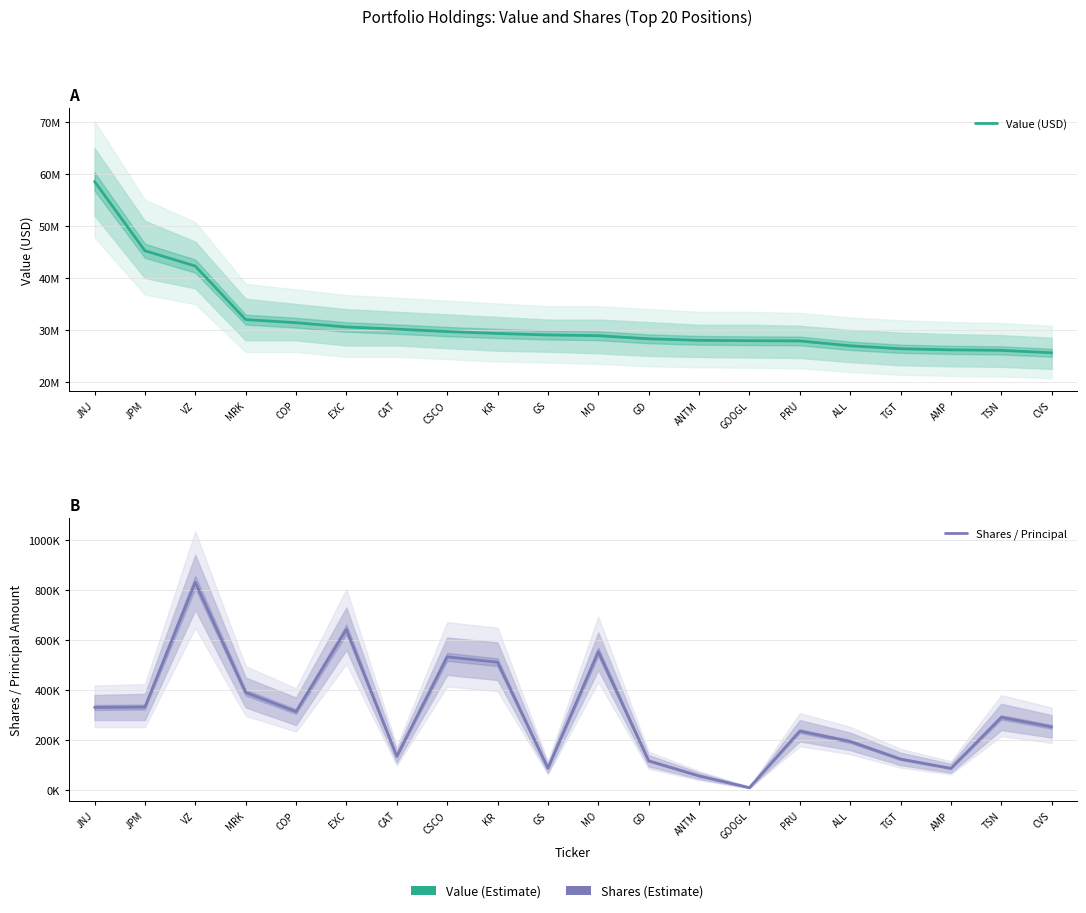

Reading left to right, what are all the values shown in this chart?

Value (USD): JNJ=58581000	JPM=45245000	VZ=42294000	MRK=31991000	COP=31394000	EXC=30572000	CAT=30155000	CSCO=29689000	KR=29319000	GS=29032000	MO=28893000	GD=28292000	ANTM=28001000	GOOGL=27928000	PRU=27882000	ALL=26952000	TGT=26377000	AMP=26169000	TSN=26068000	CVS=25604000
Shares / Principal: JNJ=330535	JPM=331904	VZ=830262	MRK=389895	COP=313945	EXC=641855	CAT=135332	CSCO=532435	KR=511056	GS=87949	MO=552968	GD=117305	ANTM=57002	GOOGL=10041	PRU=235950	ALL=194585	TGT=124290	AMP=87127	TSN=290835	CVS=252980